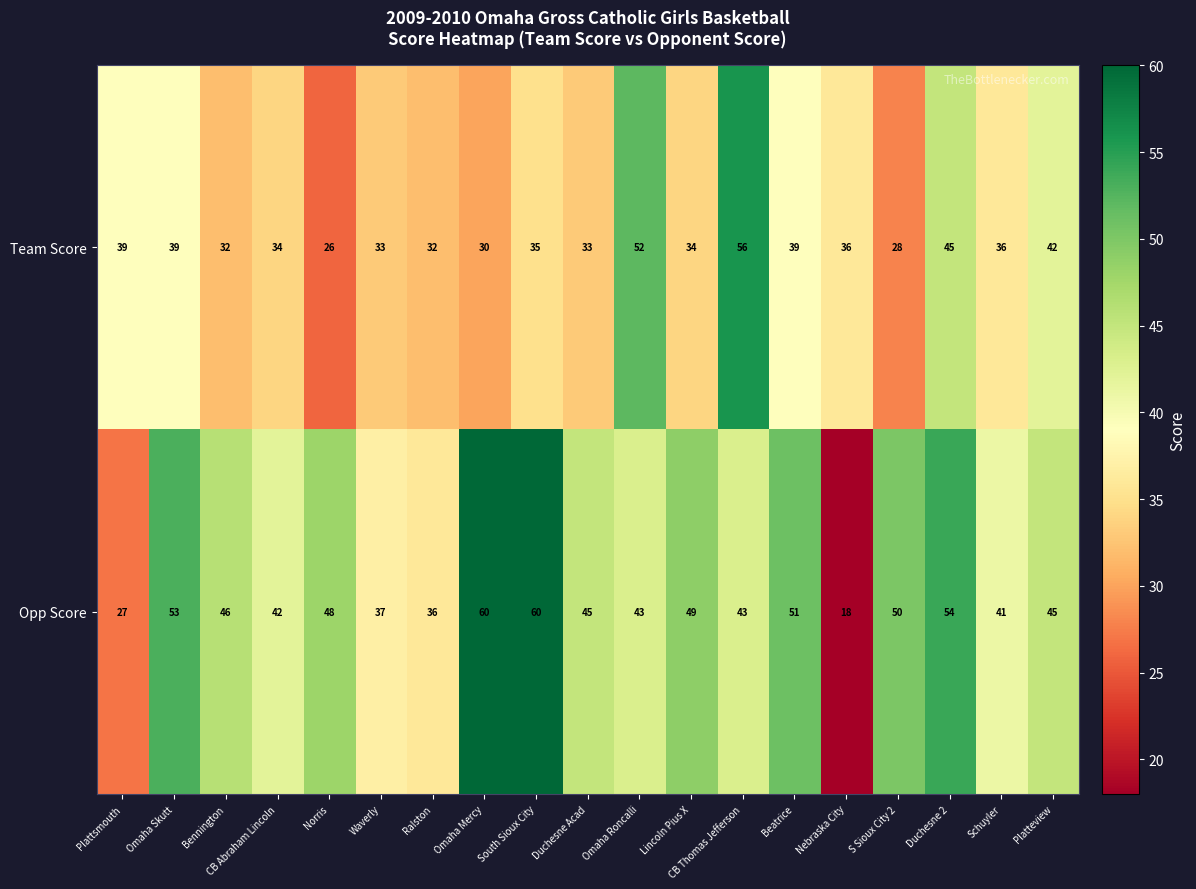

Which label corresponds to the smallest value in the chart?

Nebraska City